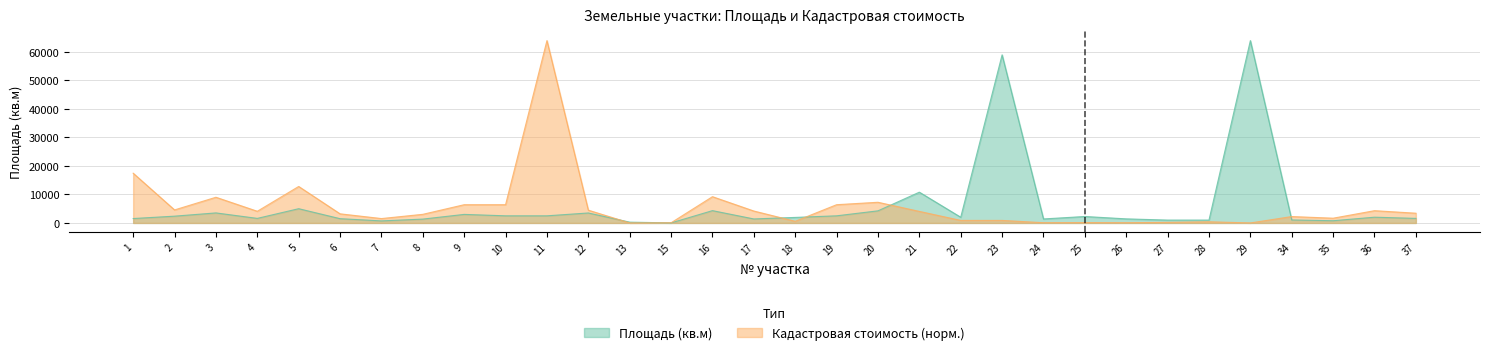

The Кадастровая стоимость series shows 972.5 at 12. True or false?

False